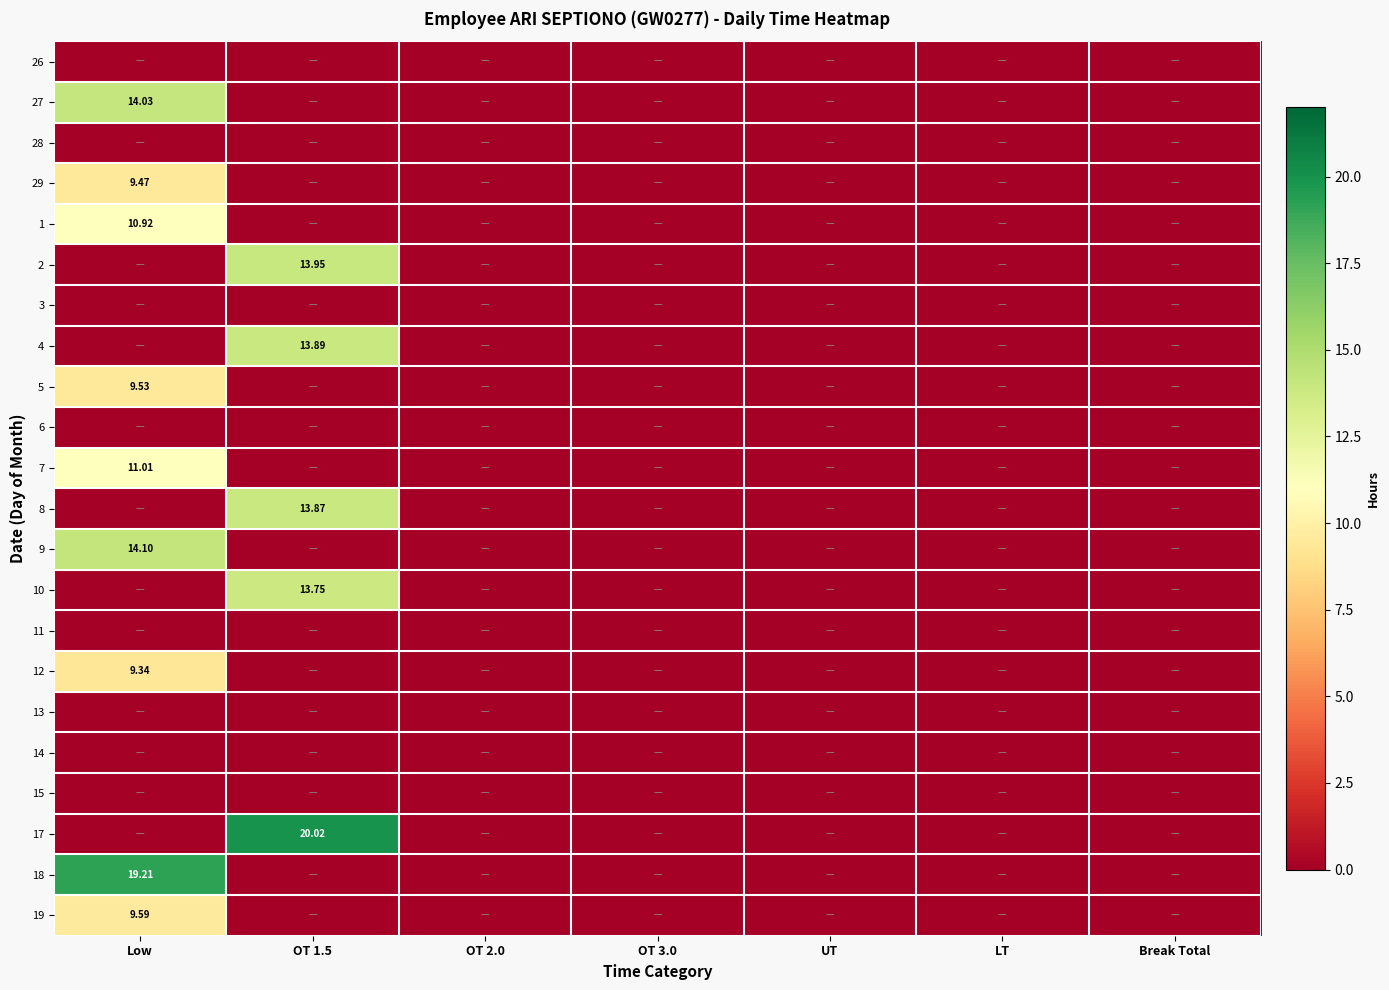

What is the sum of all 18 values?

19.2